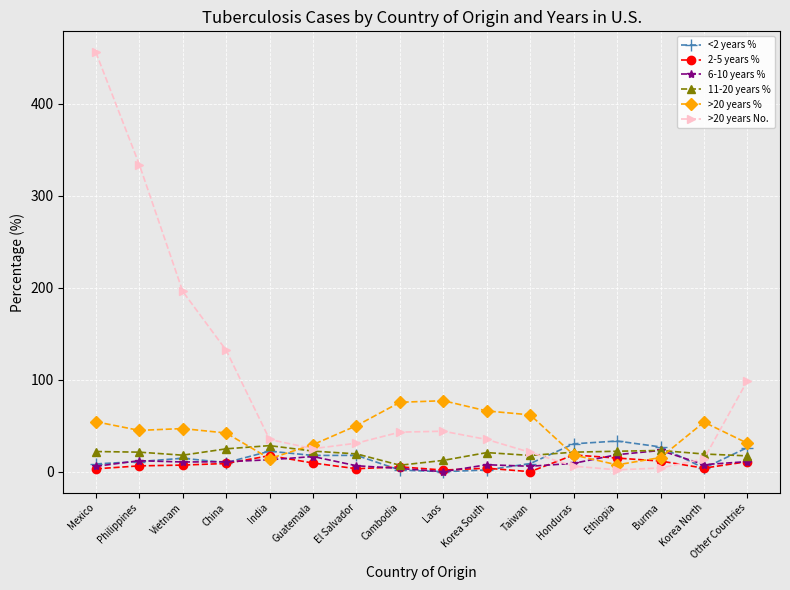

After their last crossing, which series has the higher values: 11-20 years % or >20 years No.?

>20 years No.